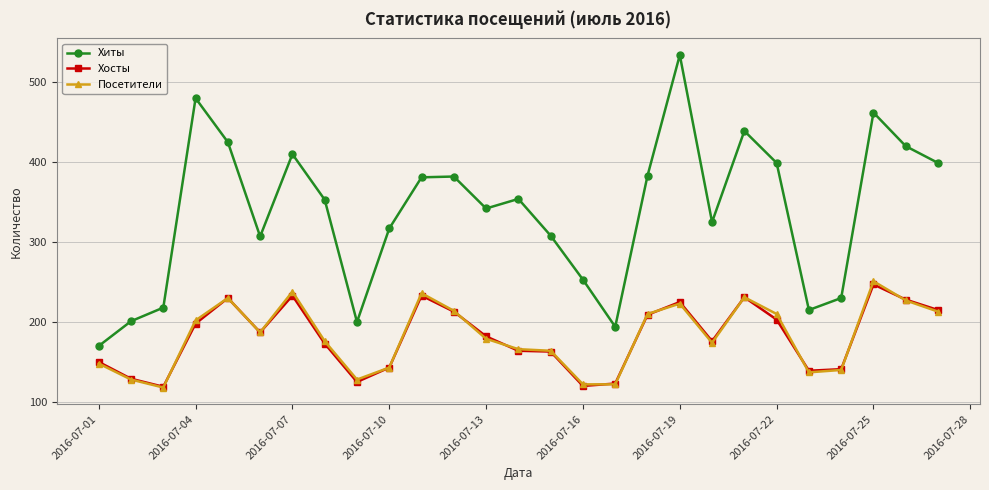

True or false: Посетители and Хиты intersect in this chart.

False